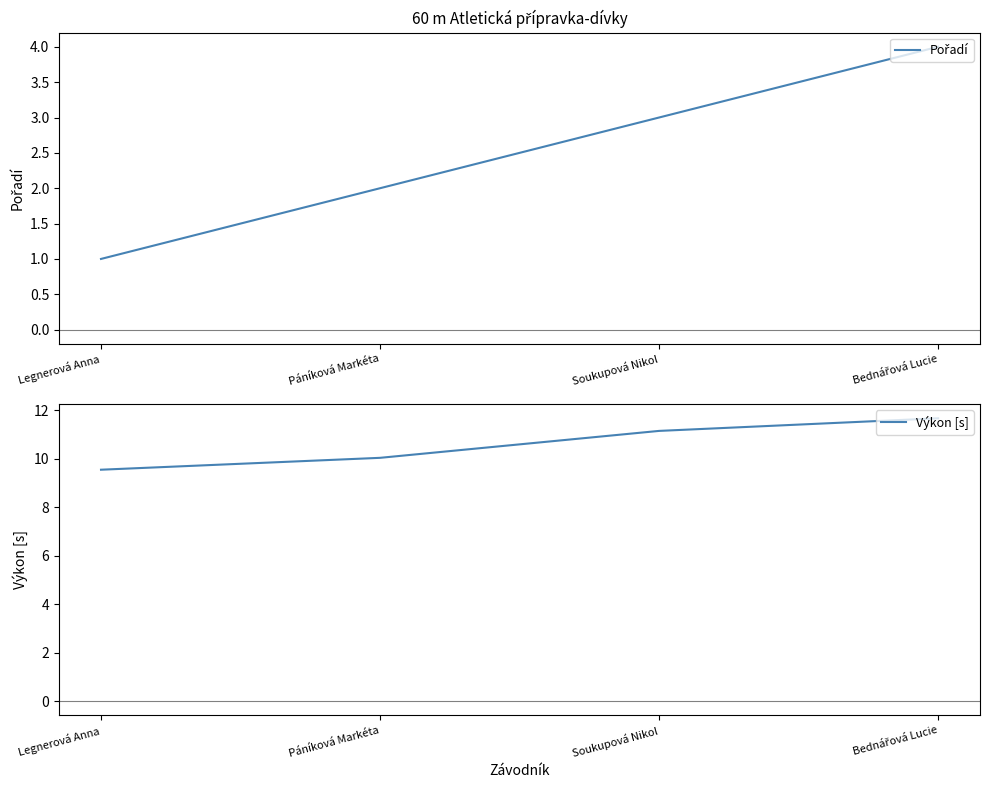

Which has a higher value, Legnerová Anna or Soukupová Nikol?

Soukupová Nikol